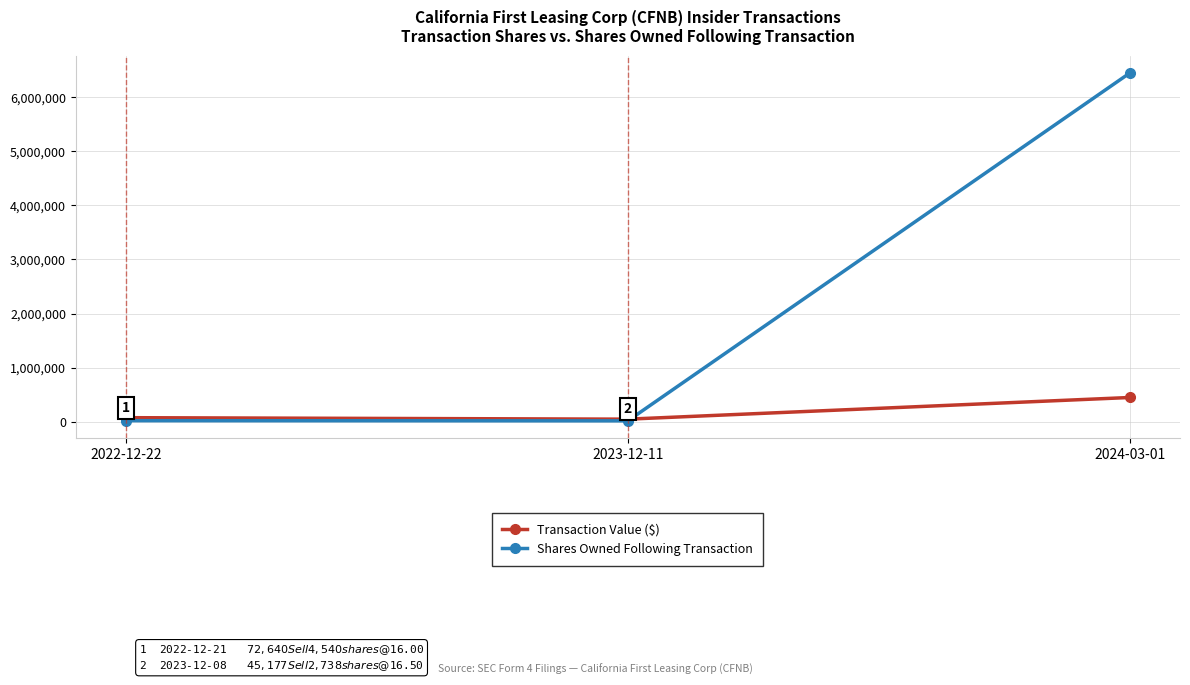

How many lines are shown in the chart?

2